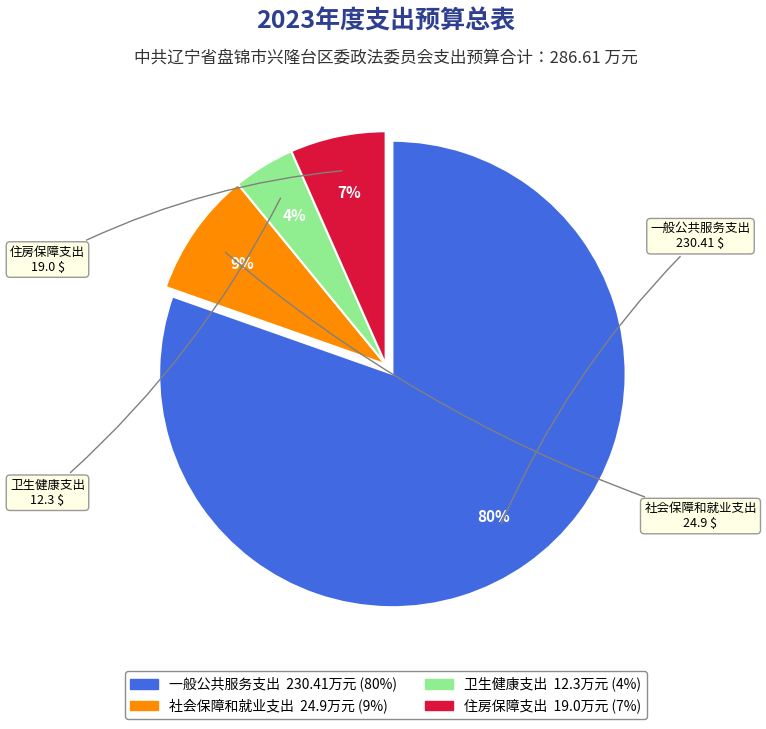

Which category has the biggest portion of the pie?

一般公共服务支出